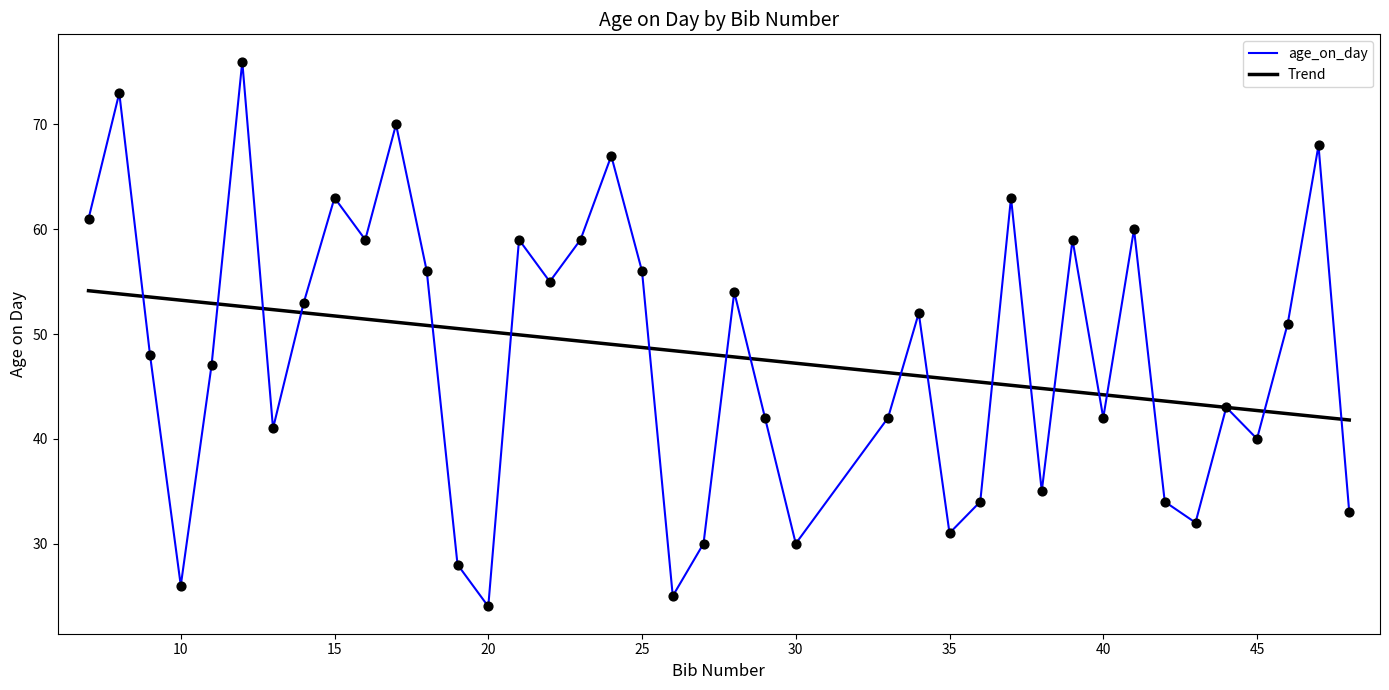

Which series has the widest spread of values?

age_on_day